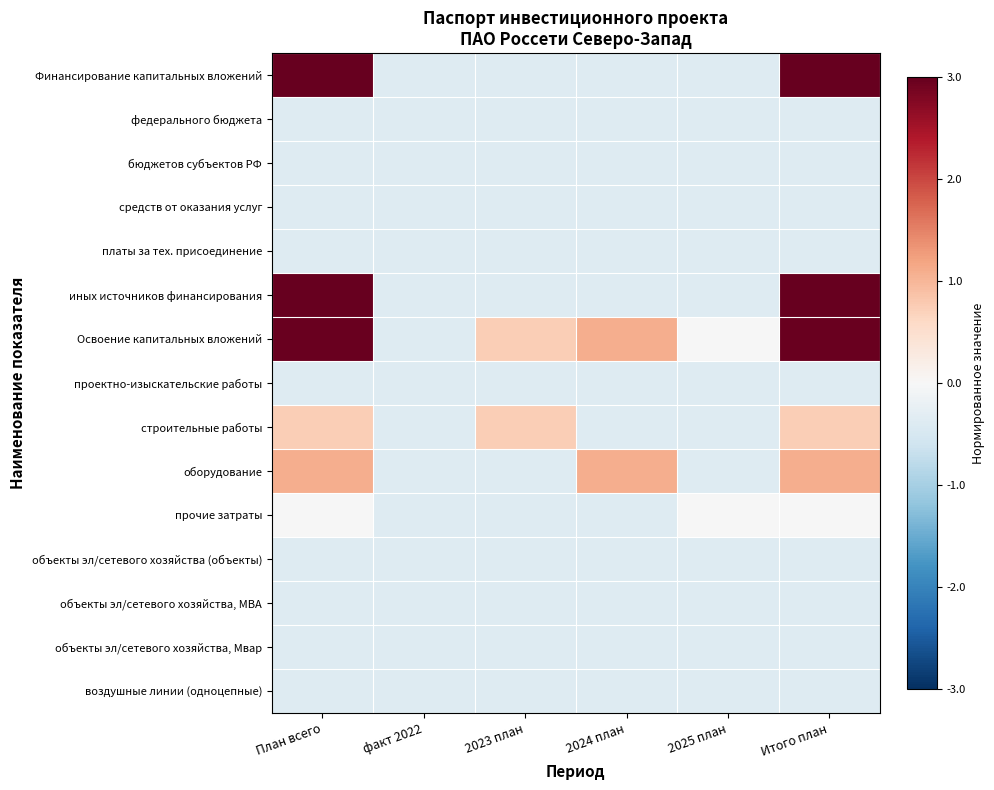

List the series in order of their peak value, lowest first.

федерального бюджета, бюджетов субъектов РФ, средств от оказания услуг, платы за тех. присоединение, проектно-изыскательские работы, объекты эл/сетевого хозяйства (объекты), объекты эл/сетевого хозяйства, МВА, объекты эл/сетевого хозяйства, Мвар, воздушные линии (одноцепные), прочие затраты, строительные работы, оборудование, Освоение капитальных вложений, Финансирование капитальных вложений, иных источников финансирования